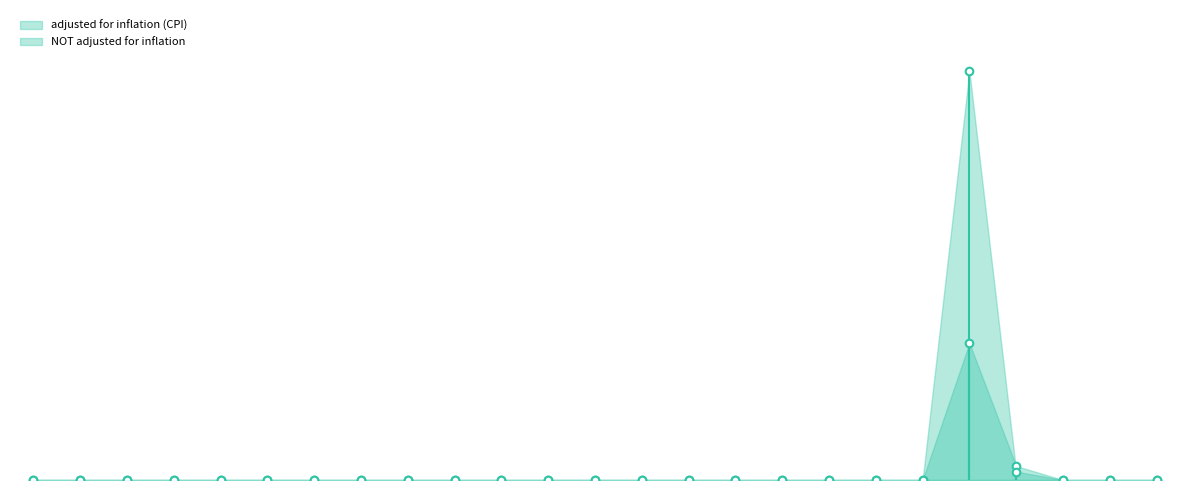

What are all the series names shown in the legend?

adjusted for inflation (CPI), NOT adjusted for inflation